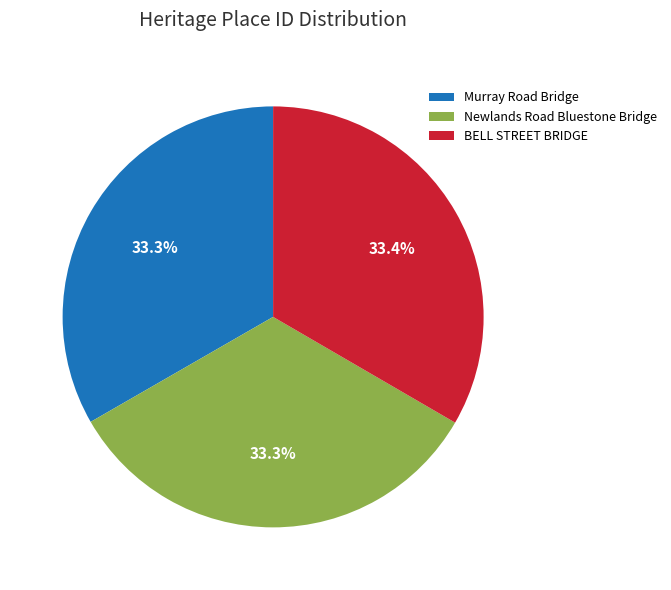

Approximately how many times larger is the value at BELL STREET BRIDGE compared to Newlands Road Bluestone Bridge?

1.0